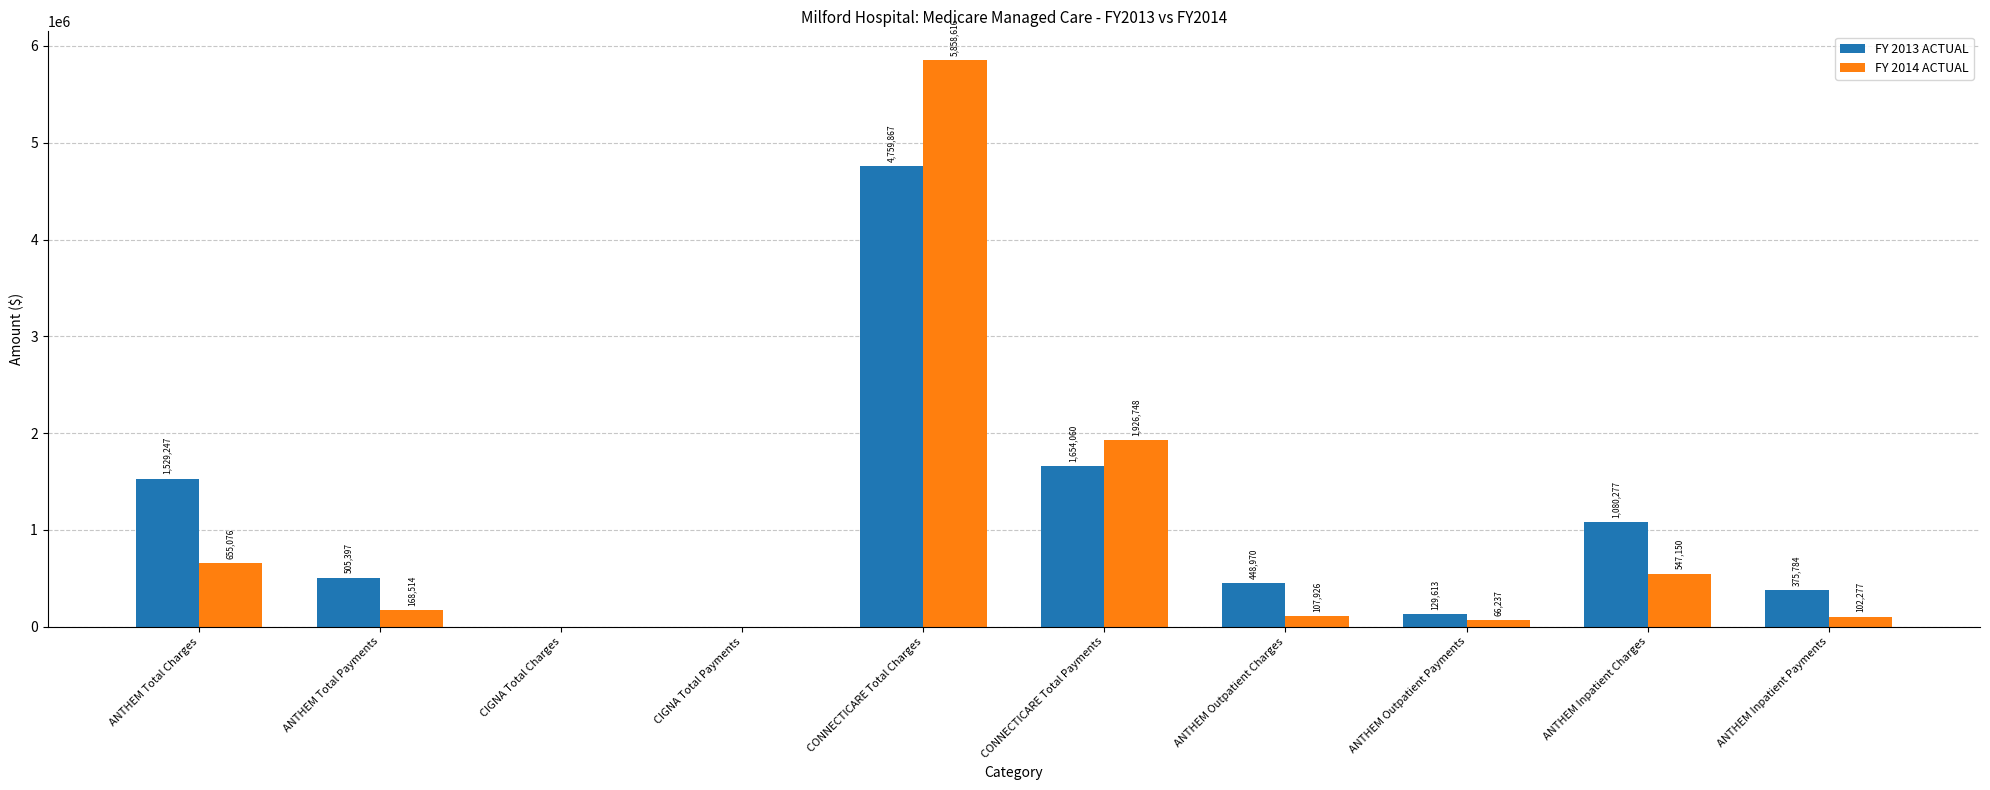

Is the value of FY 2013 ACTUAL at CONNECTICARE Total Charges greater than the value of FY 2014 ACTUAL at CIGNA Total Charges?

Yes